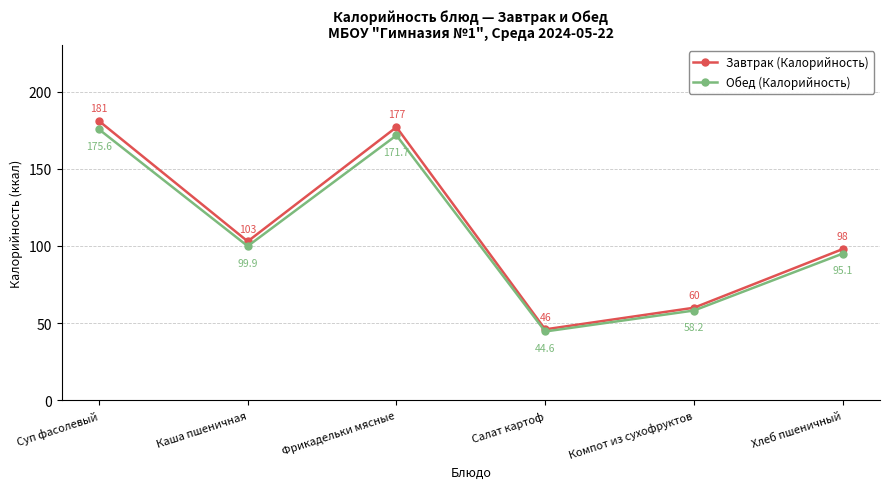

What value does the Завтрак (Калорийность) series have at Салат картоф?

46.0